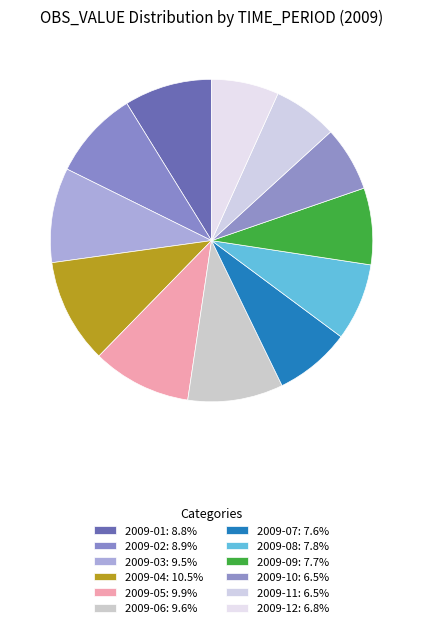

Which slice is the smallest?

2009-11